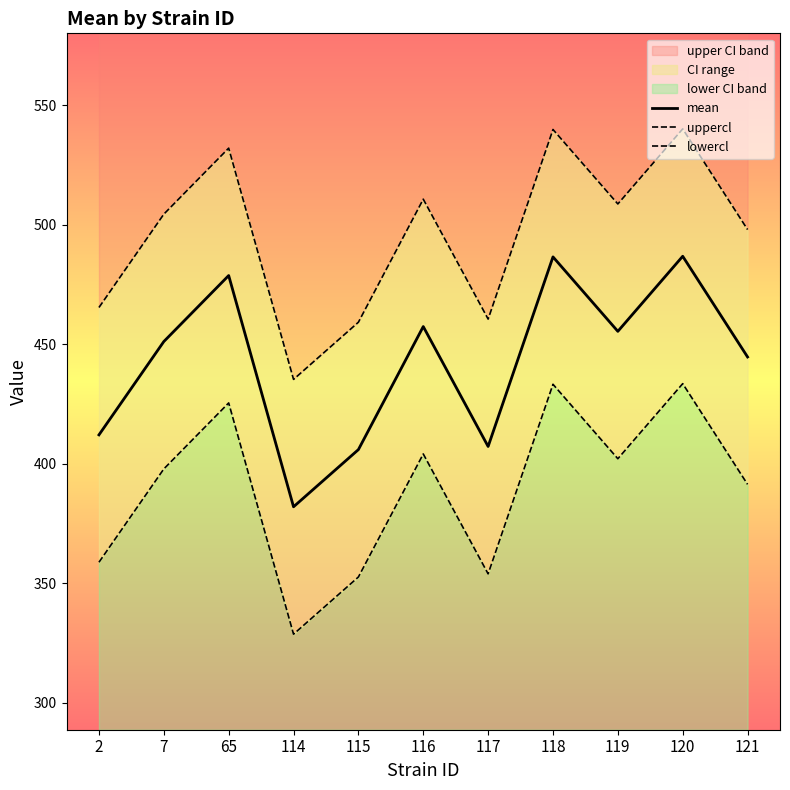

What is the spread (max minus min) of values at 118?

106.7